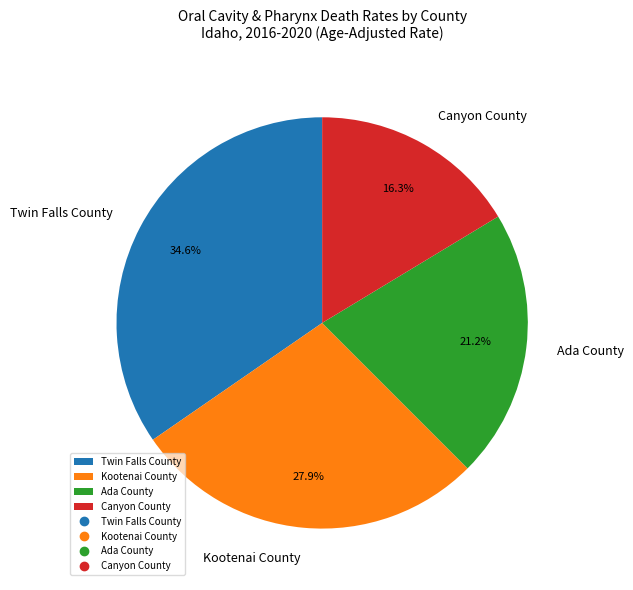

Is it true that Twin Falls County is 35% of the pie?

True